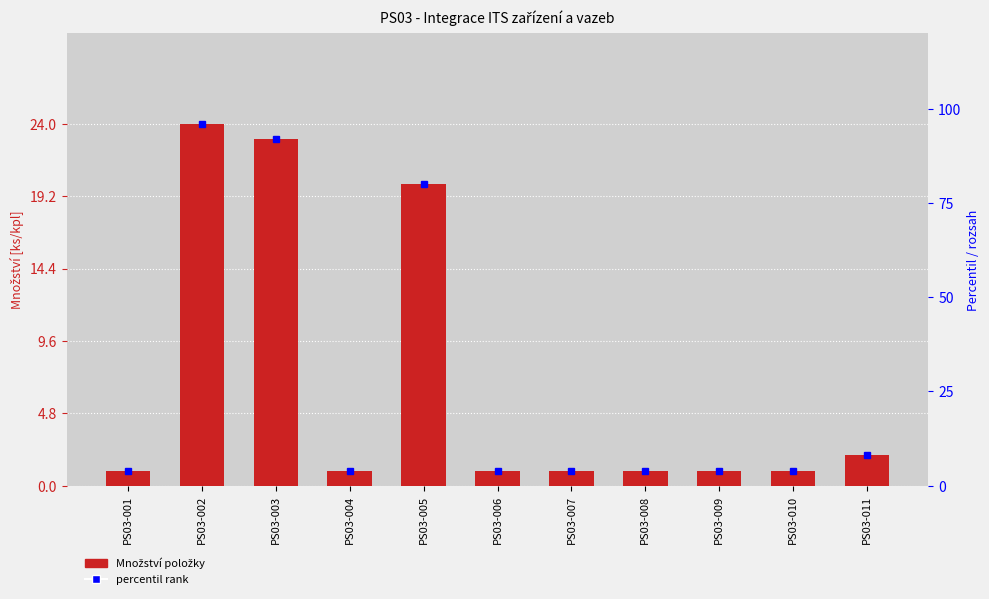

What is the value of the 8th bar from the left?

1